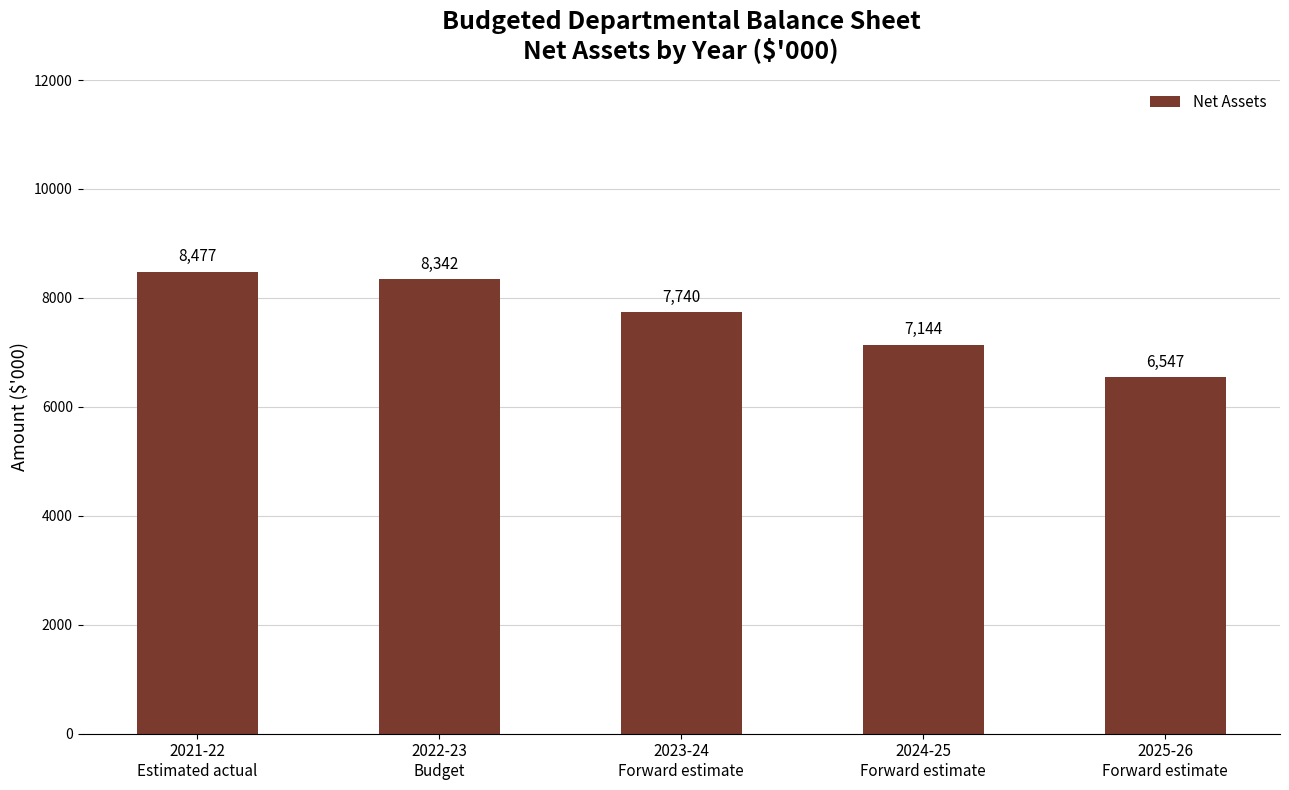

Reading left to right, transcribe all the data shown in this chart.

8477	8342	7740	7144	6547